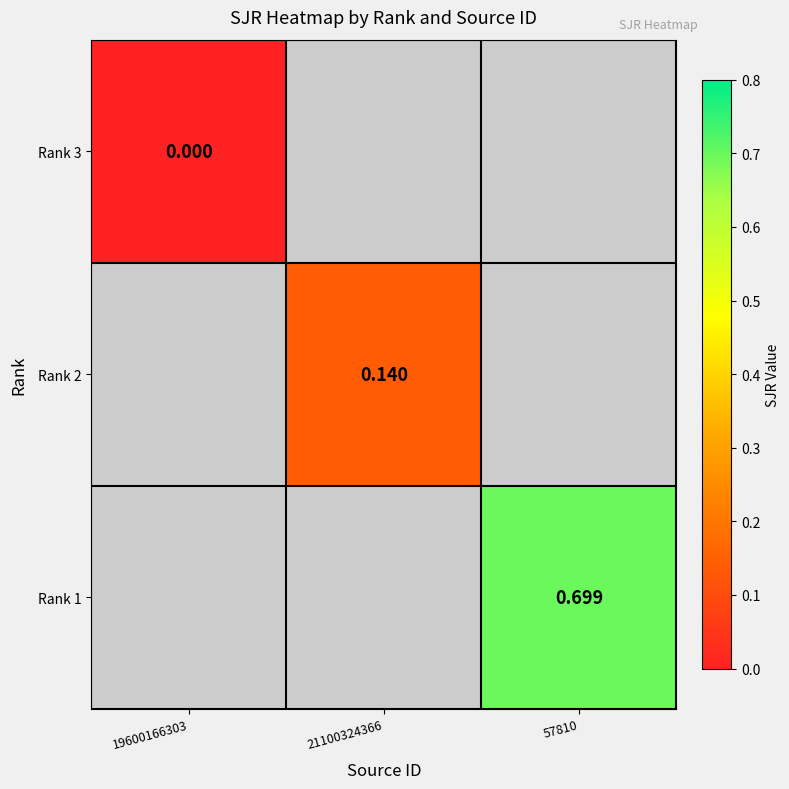

Is the value of Rank 1 at 57810 greater than the value of Rank 3 at 19600166303?

Yes